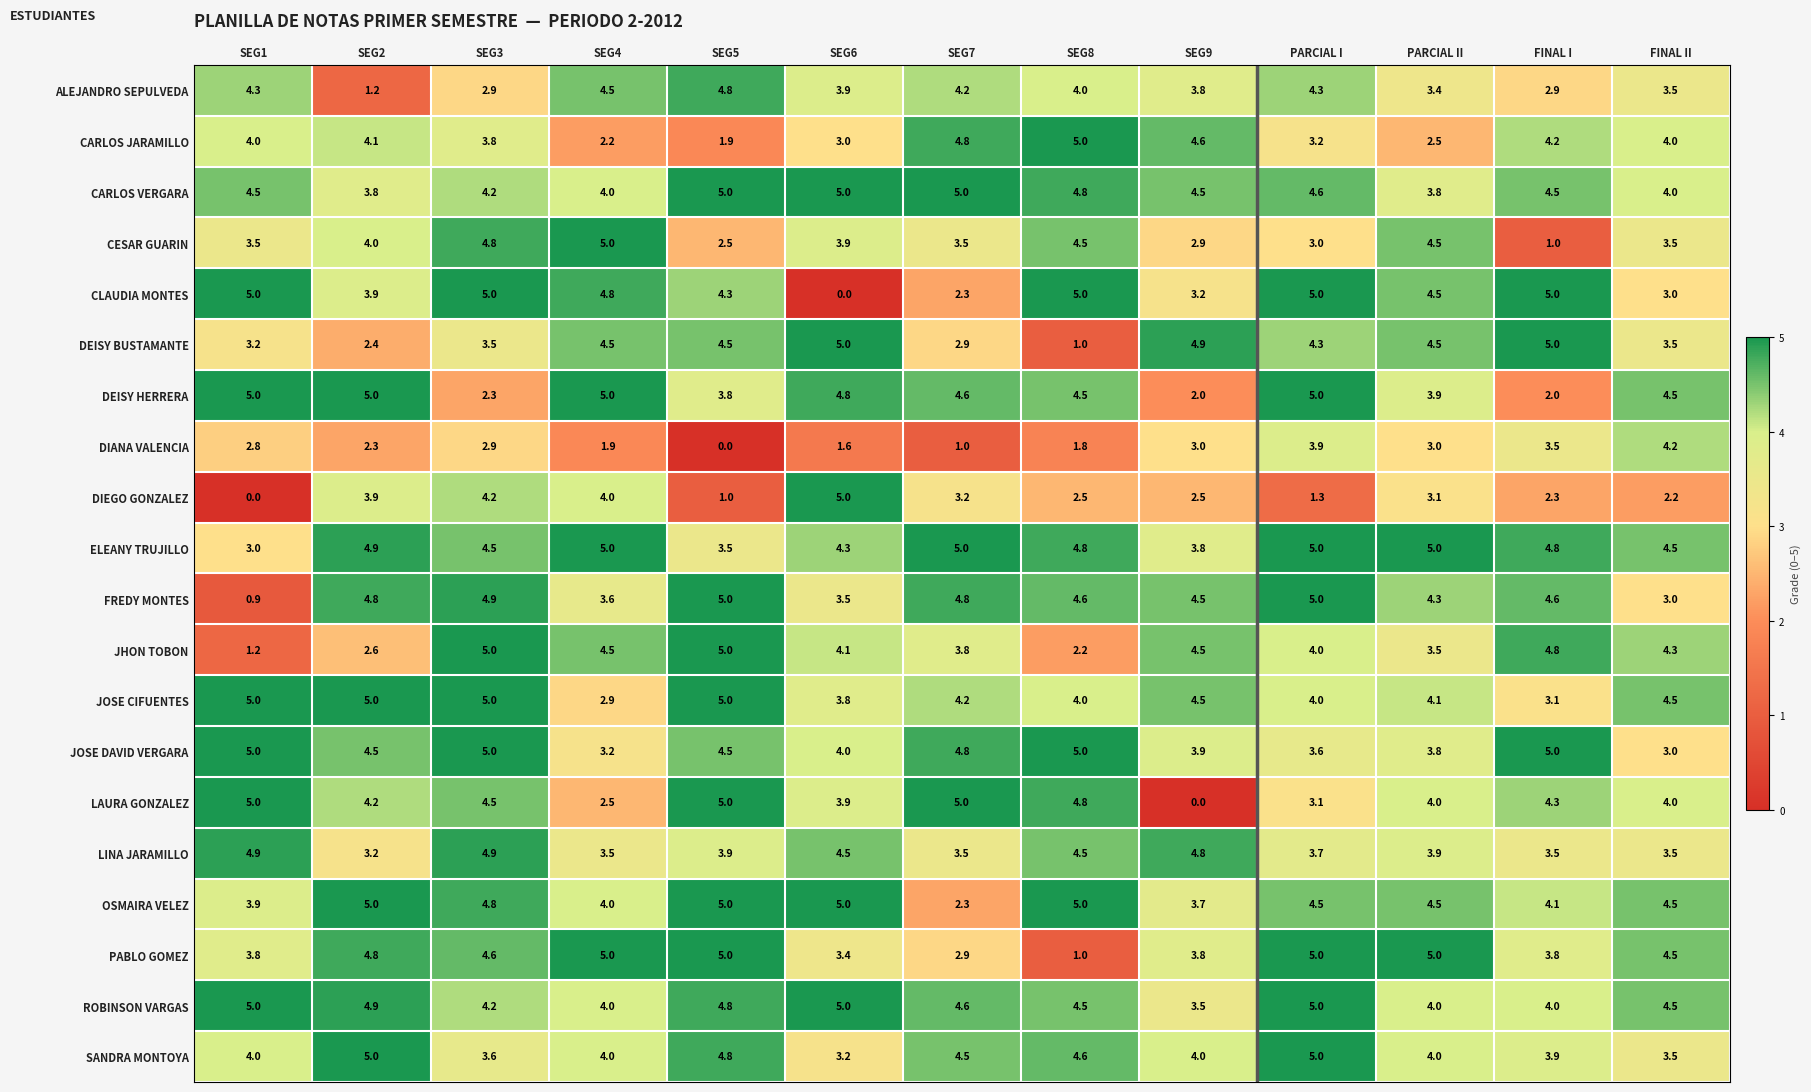

How many values in the CESAR GUARIN series are below 3?

3